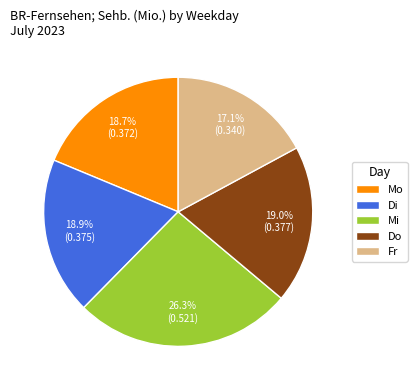

What is the smallest slice in the pie chart?

Fr